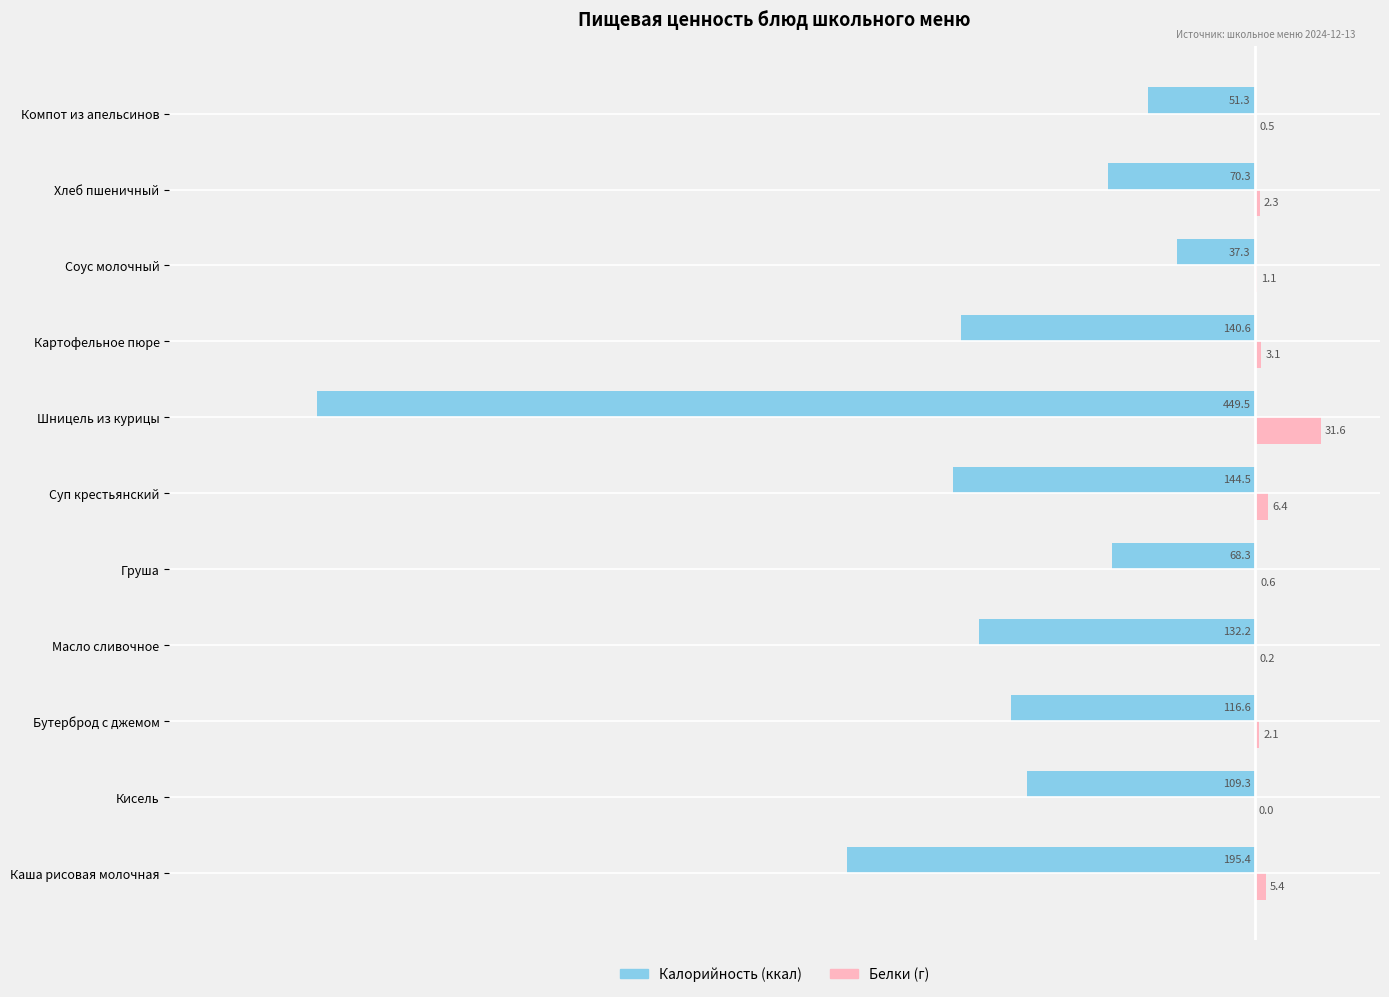

At which category is the sum across all series the highest?

Соус молочный